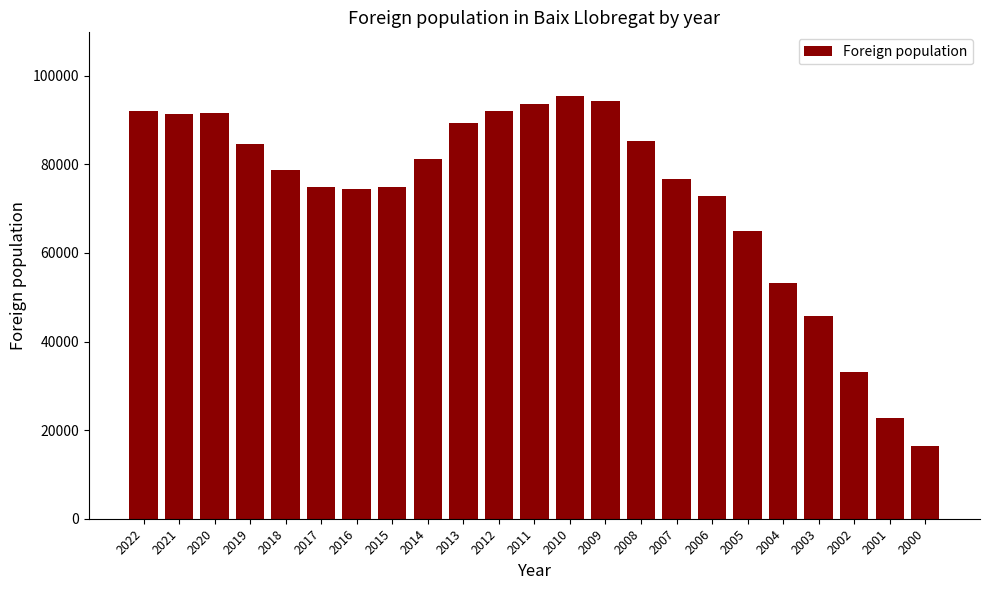

The value at 2013 is 61763. True or false?

False